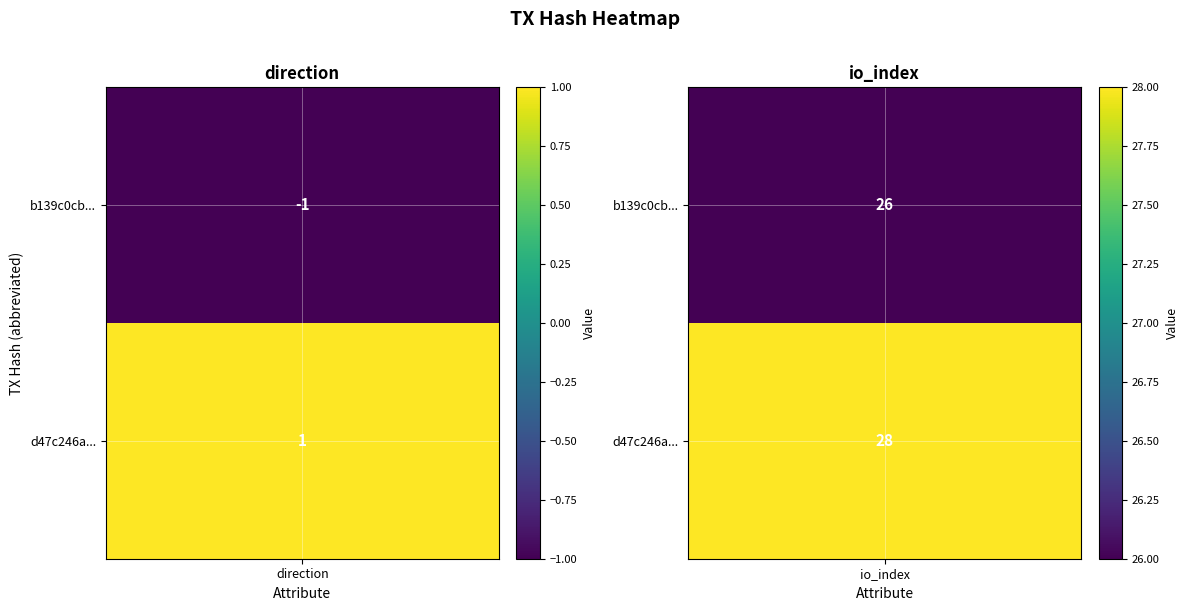

What is the sum of the b139c0cb2e28ce29bb459652f78d7e8a8fa69b1 values at -1 and 1?

25